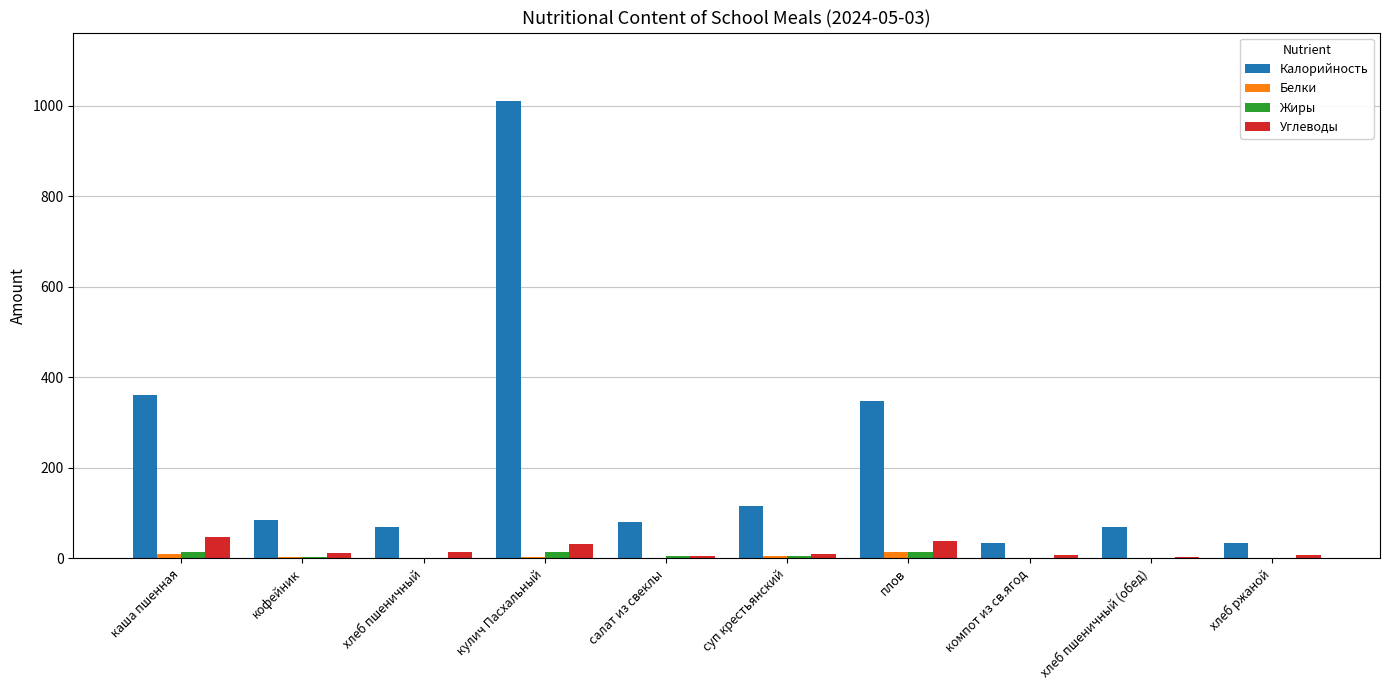

Where does the Углеводы series first go above 11?

каша пшенная